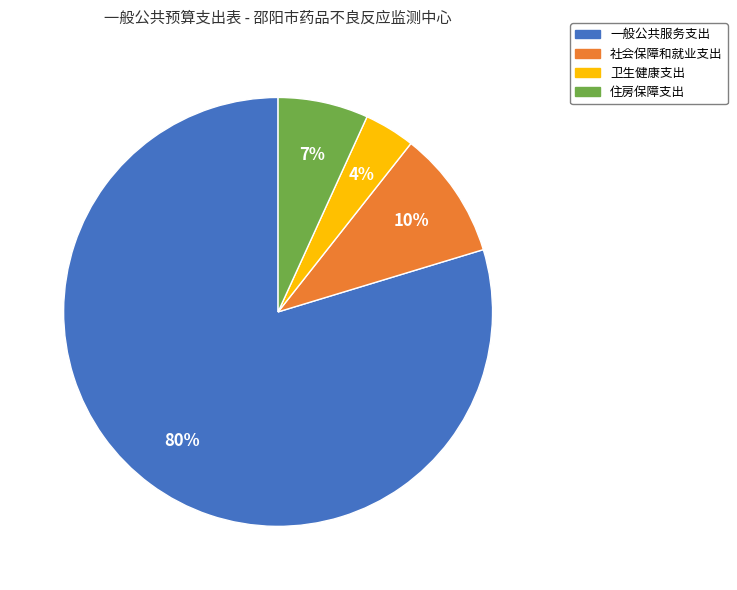

Is the sum of 社会保障和就业支出 and 住房保障支出 greater than half?

No